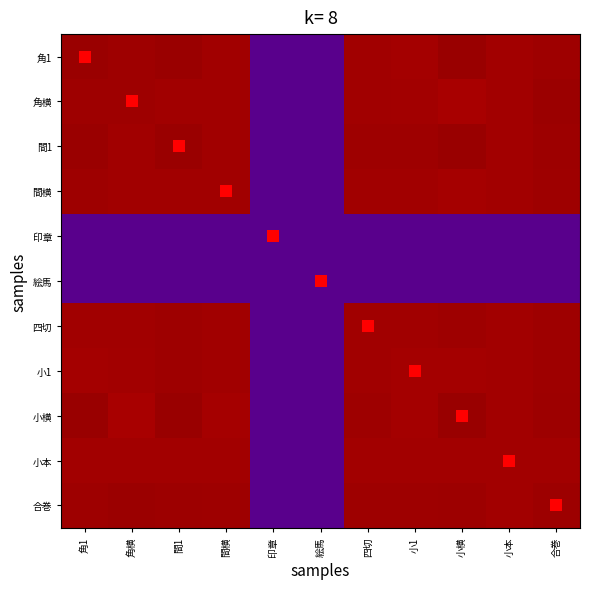

At which category does the chart reach its minimum across all series?

印章